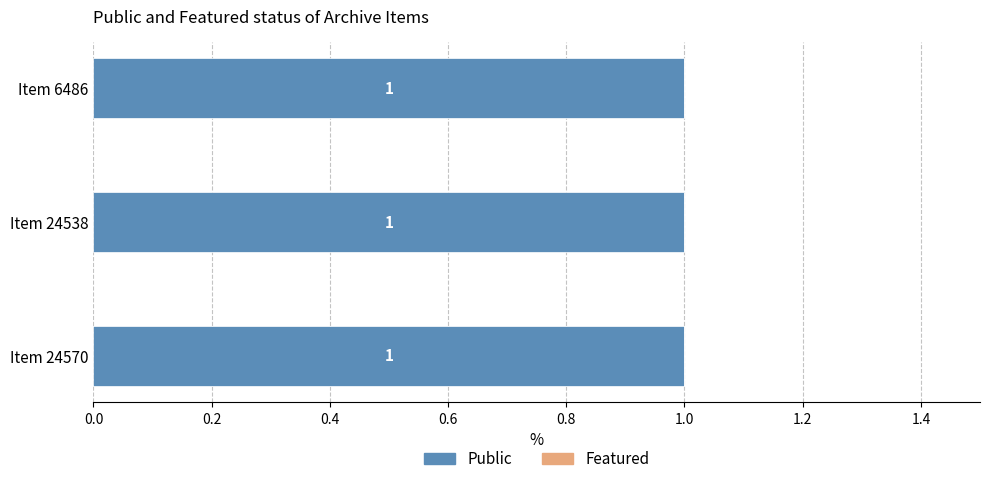

How many bars are there in each group?

2